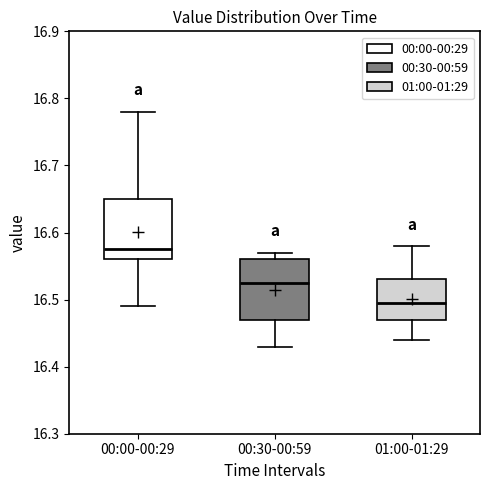

Reading left to right, read every box against the y-axis: the position of its median line, the range the box covers, and the ends of its whiskers. The values are not printed on the chart, so give them approximately, as read against the axis.

00:00-00:29: median 16.58, box 16.56 to 16.65, whiskers 16.49 to 16.78
00:30-00:59: median 16.53, box 16.47 to 16.56, whiskers 16.43 to 16.57
01:00-01:29: median 16.50, box 16.47 to 16.53, whiskers 16.44 to 16.58